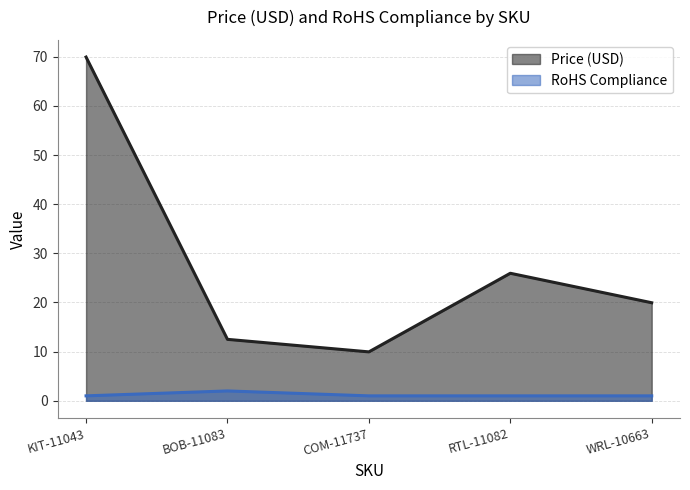

Which label corresponds to the largest value in the chart?

KIT-11043